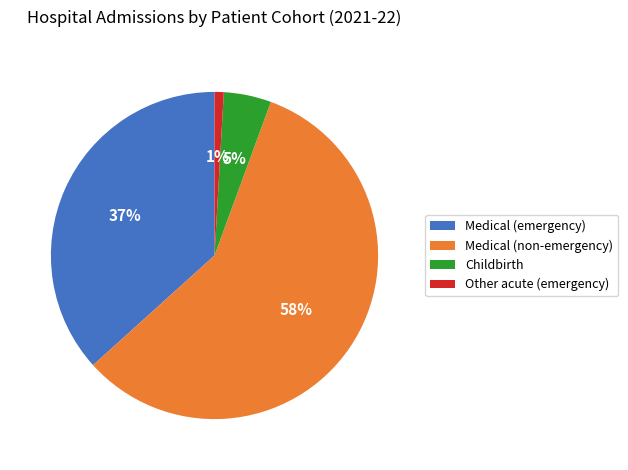

To the nearest percent, what is the average slice percentage?

25%